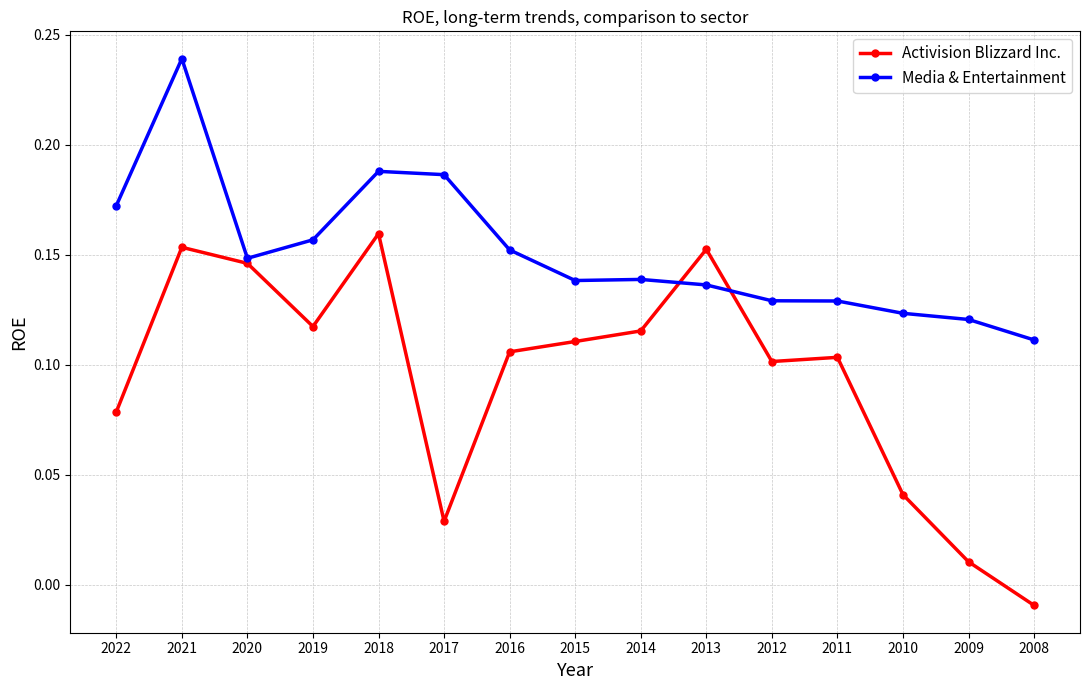

List the series in order of their peak value, highest first.

Media & Entertainment, Activision Blizzard Inc.